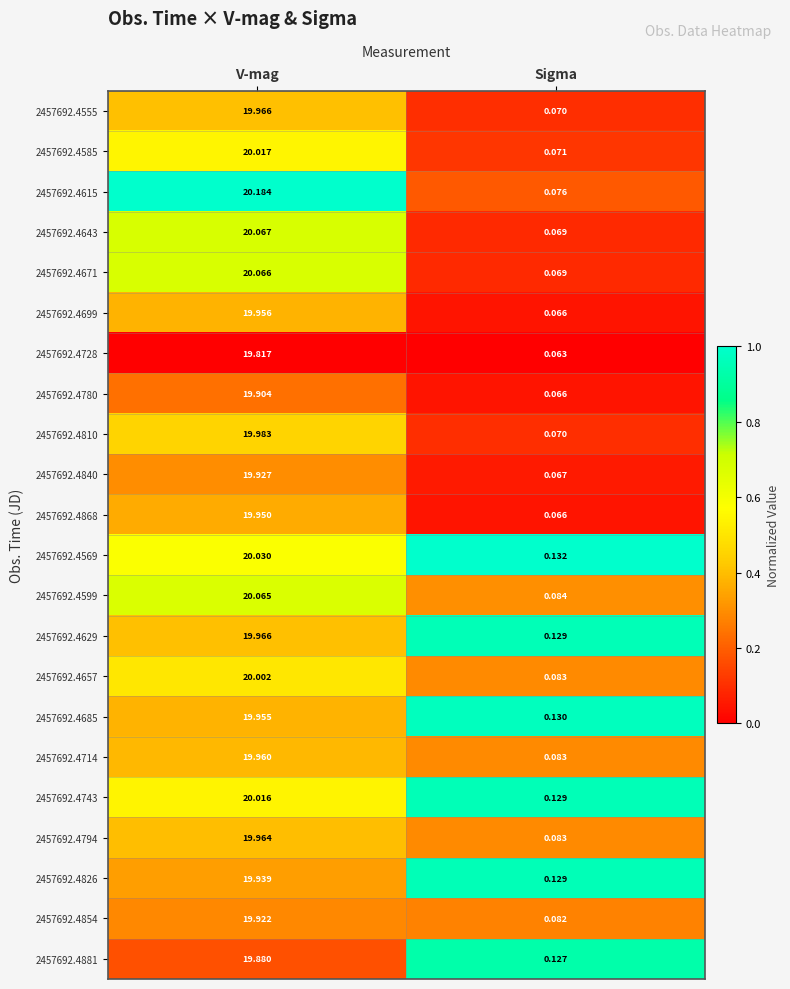

What is the spread (max minus min) of values at V-mag?

0.4